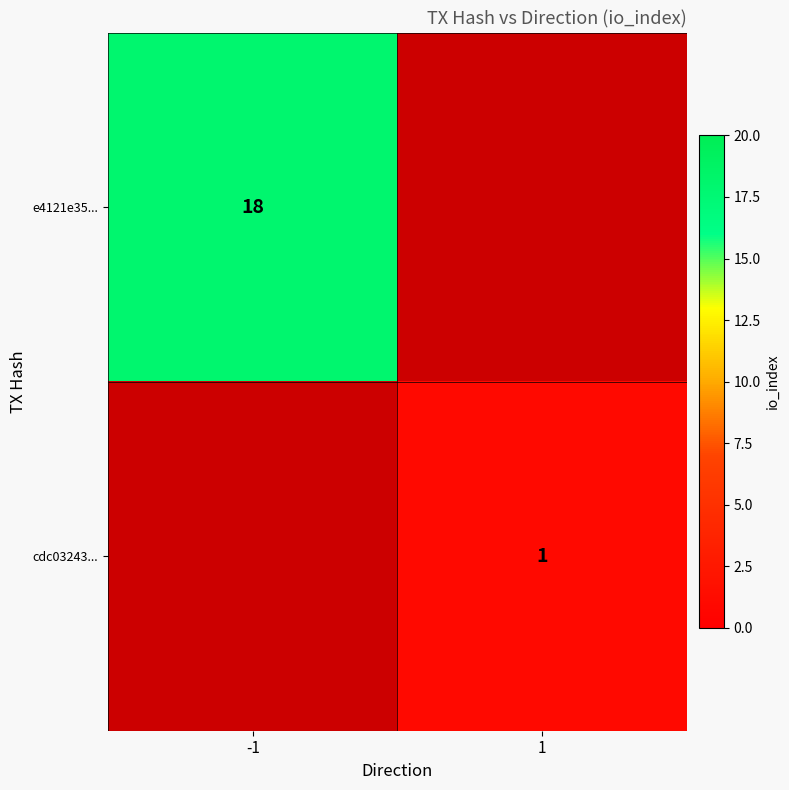

How many data points does each series have?

2